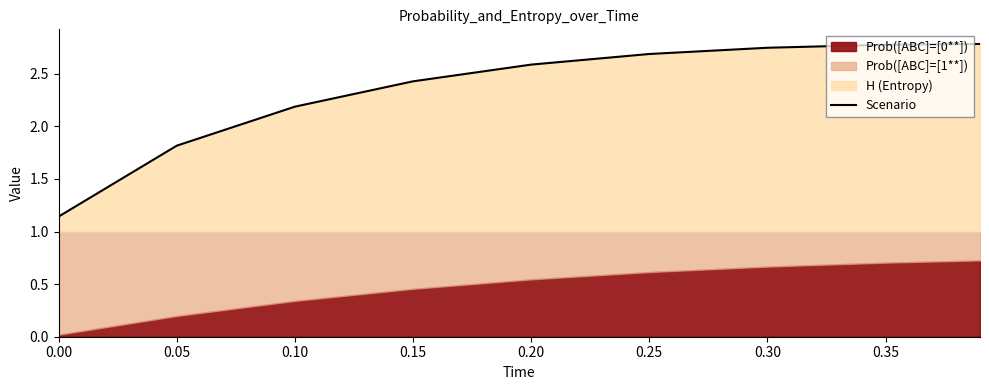

Read the value at 0.20.

2.6